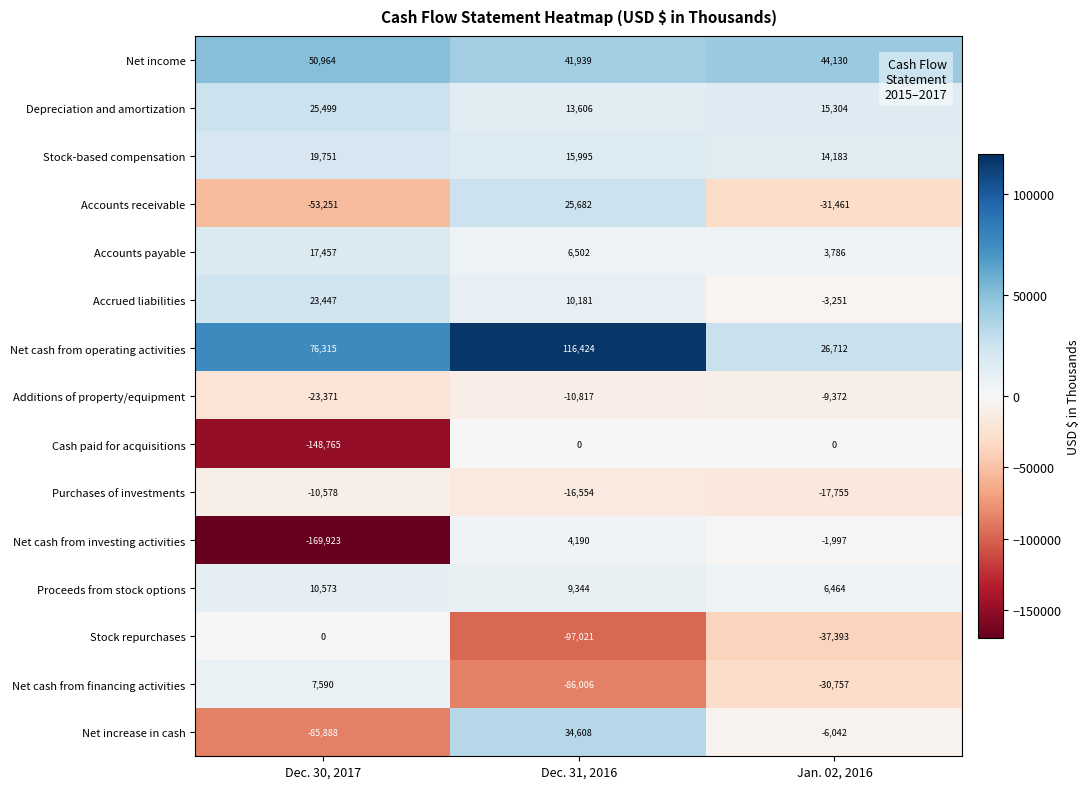

Rank the series at Dec. 31, 2016 from highest to lowest value.

Net cash from operating activities, Net income, Net increase in cash, Accounts receivable, Stock-based compensation, Depreciation and amortization, Accrued liabilities, Proceeds from stock options, Accounts payable, Net cash from investing activities, Cash paid for acquisitions, Additions of property/equipment, Purchases of investments, Net cash from financing activities, Stock repurchases